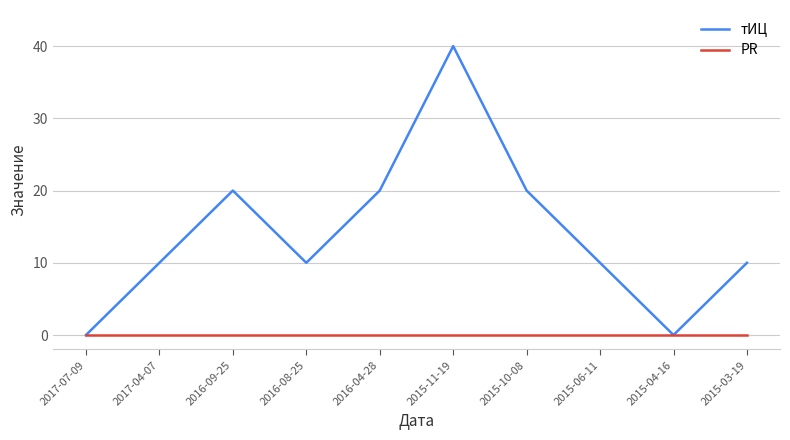

How many lines are shown in the chart?

2